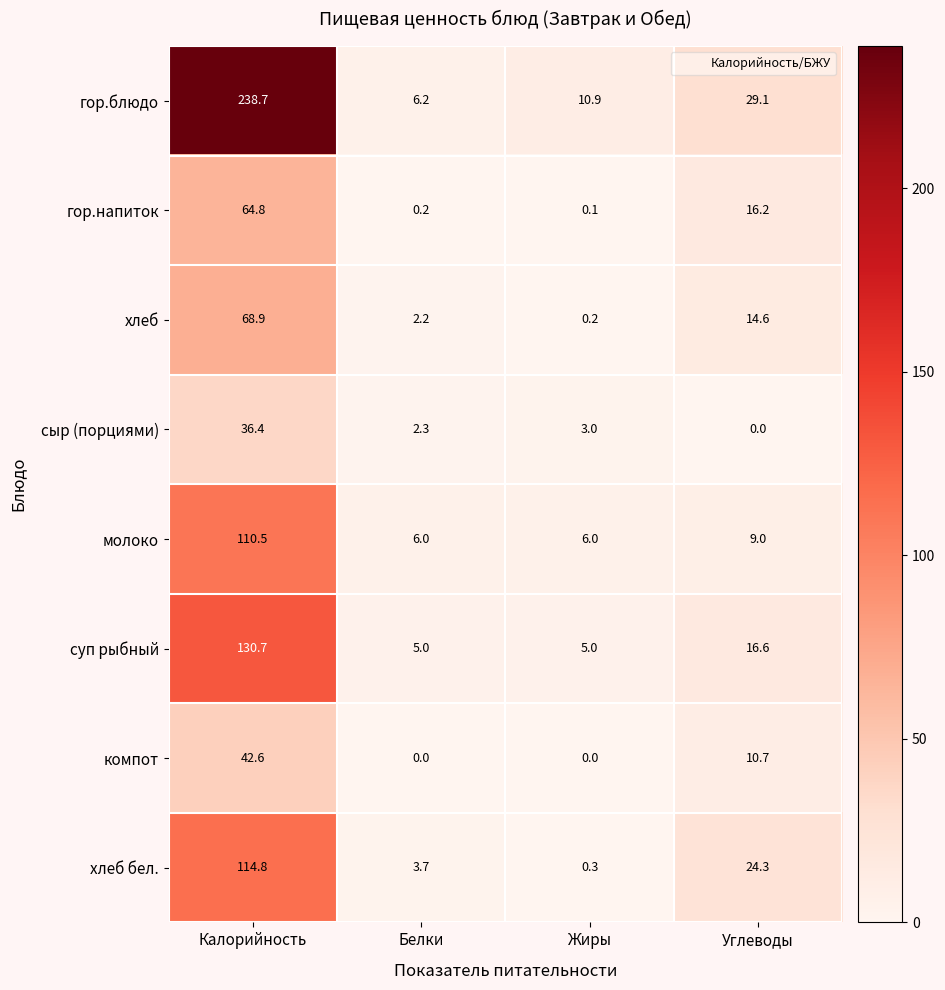

List the labels in order of гор.напиток value, largest first.

Калорийность, Углеводы, Белки, Жиры